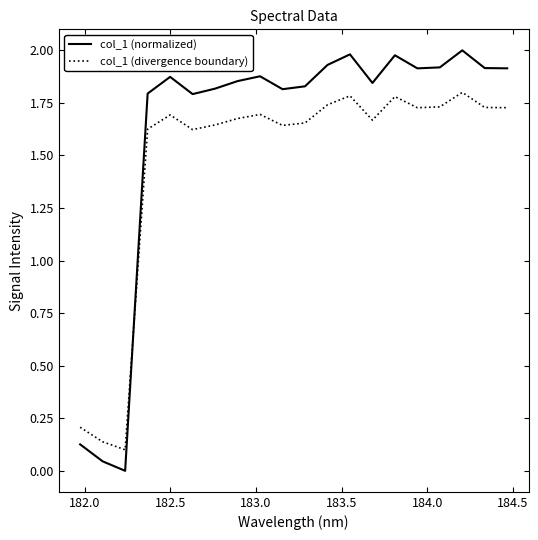

How many col_1 (divergence boundary) values are between 1 and 2?

17